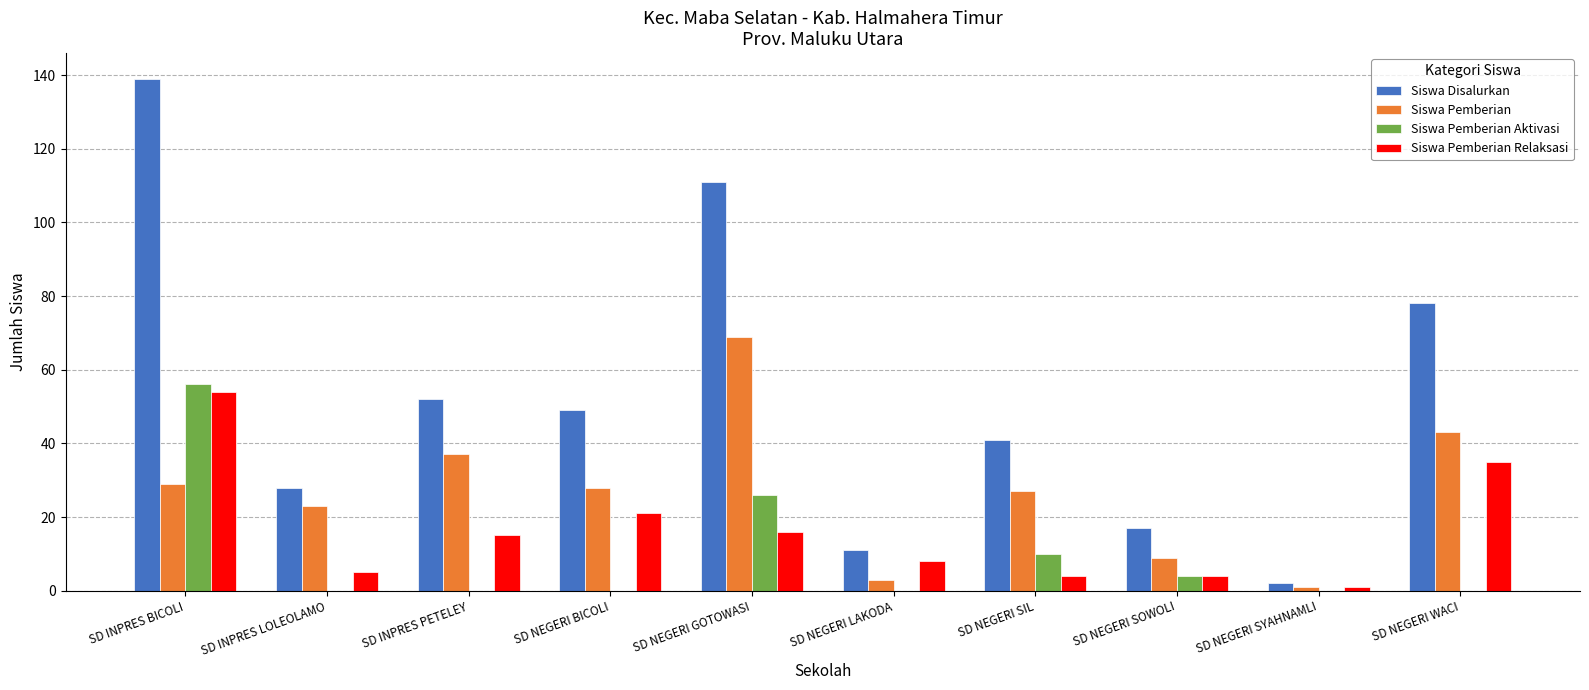

What are all the series names shown in the legend?

Siswa Disalurkan, Siswa Pemberian, Siswa Pemberian Aktivasi, Siswa Pemberian Relaksasi